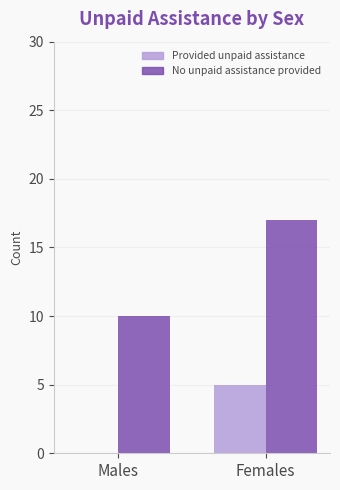

Reading left to right, extract all data points from this chart.

Provided unpaid assistance: 0	5
No unpaid assistance provided: 10	17